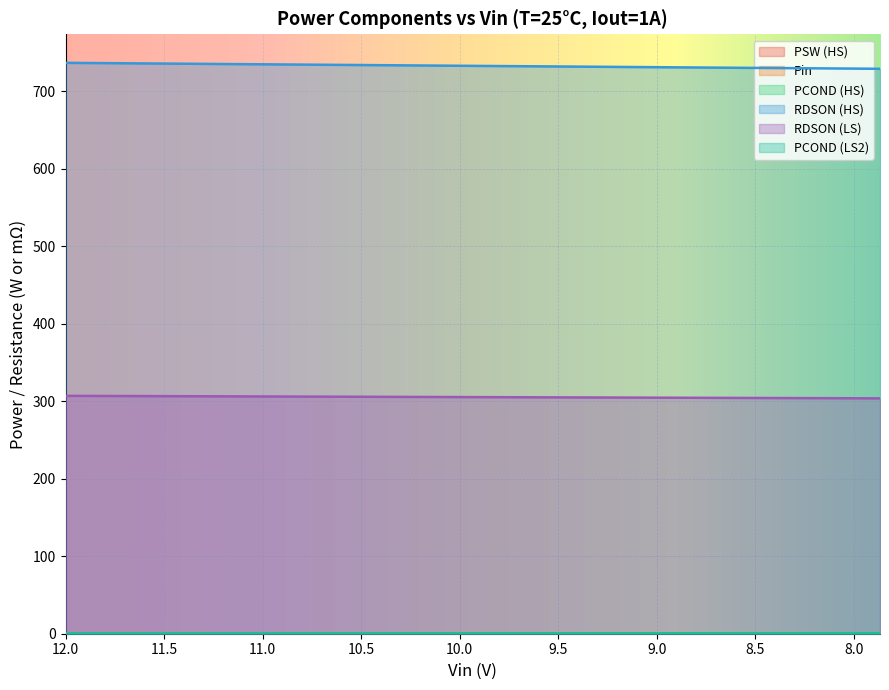

True or false: PSW and PCOND_LS_2 intersect in this chart.

False